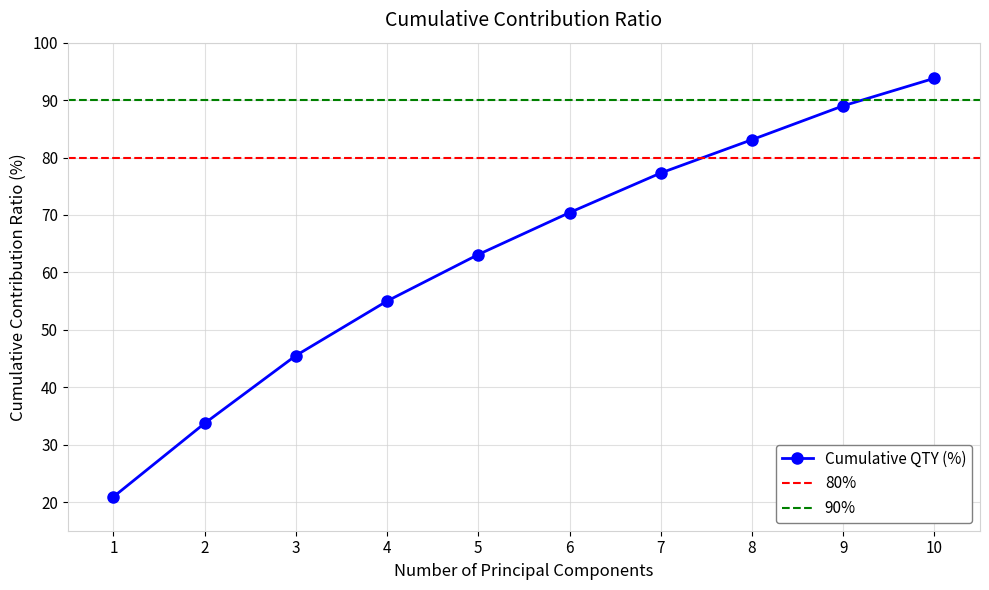

What is the average value?

63.2